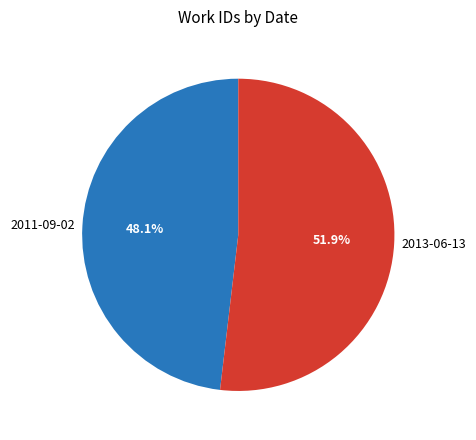

What percentage do 2013-06-13 and 2011-09-02 together represent?

100.0%